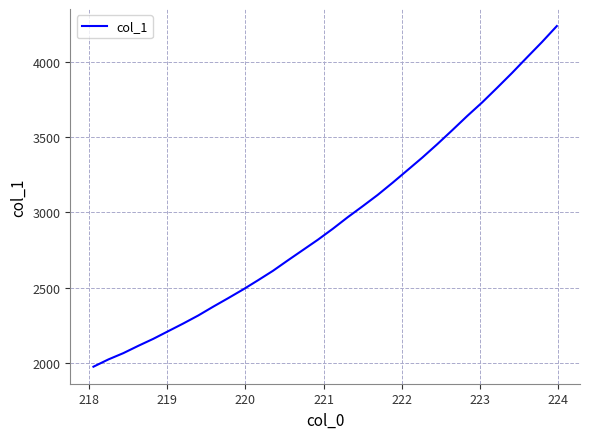

What is the maximum value shown in the chart?

4236.0